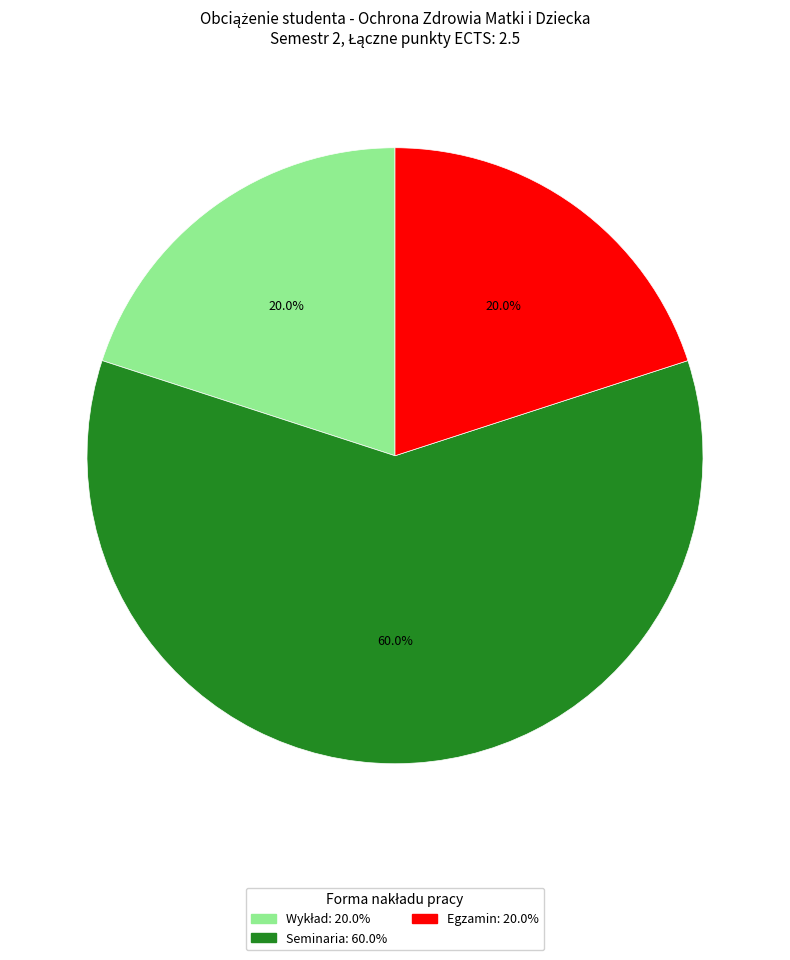

How much of the chart is everything except Seminaria?

40.0%